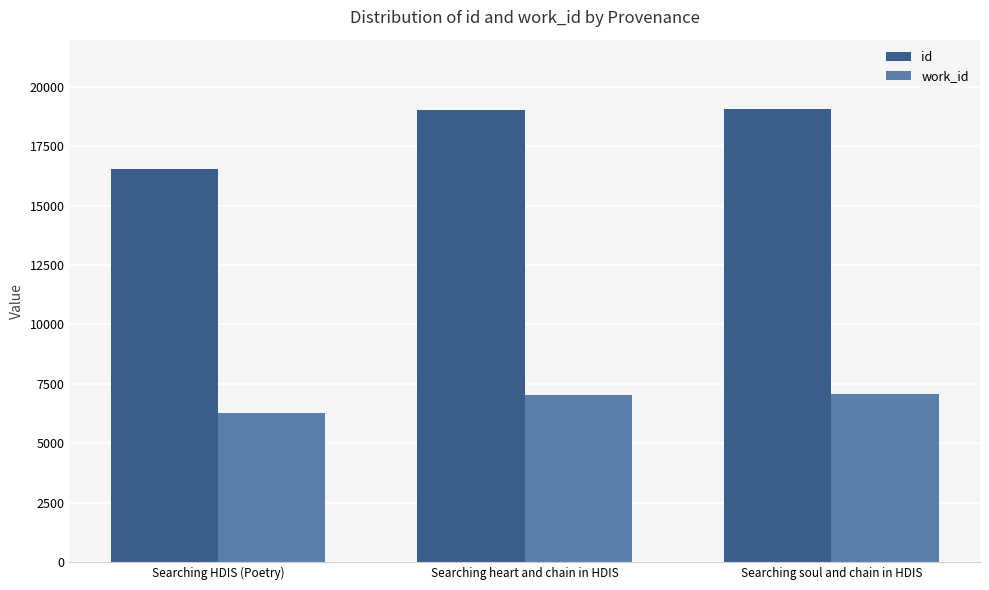

At which label does id reach its minimum?

Searching HDIS (Poetry)